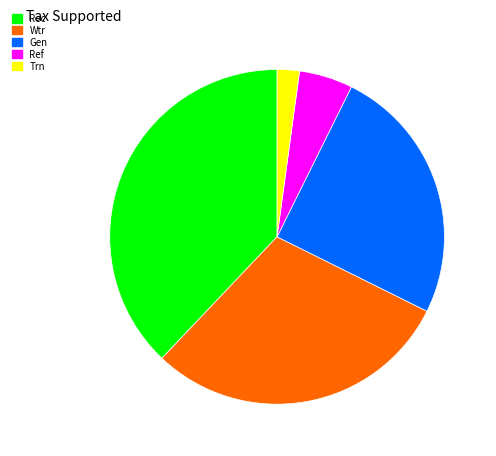

Count the number of slices in the pie.

5